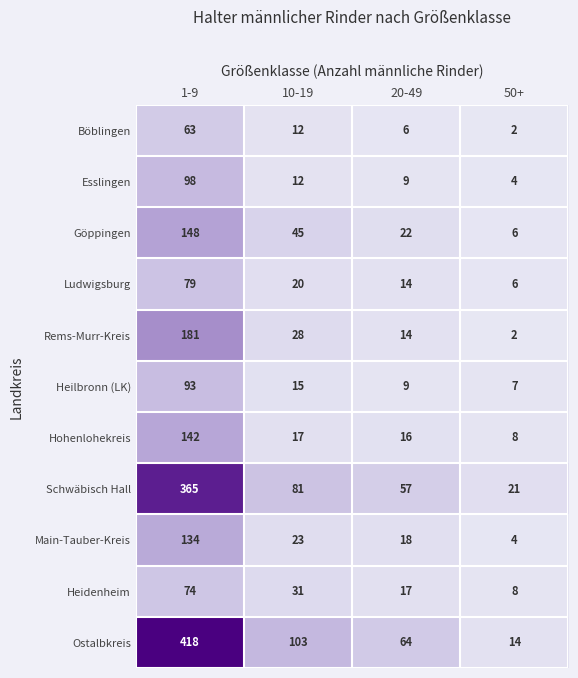

What is the total value across all series at 10-19?

387